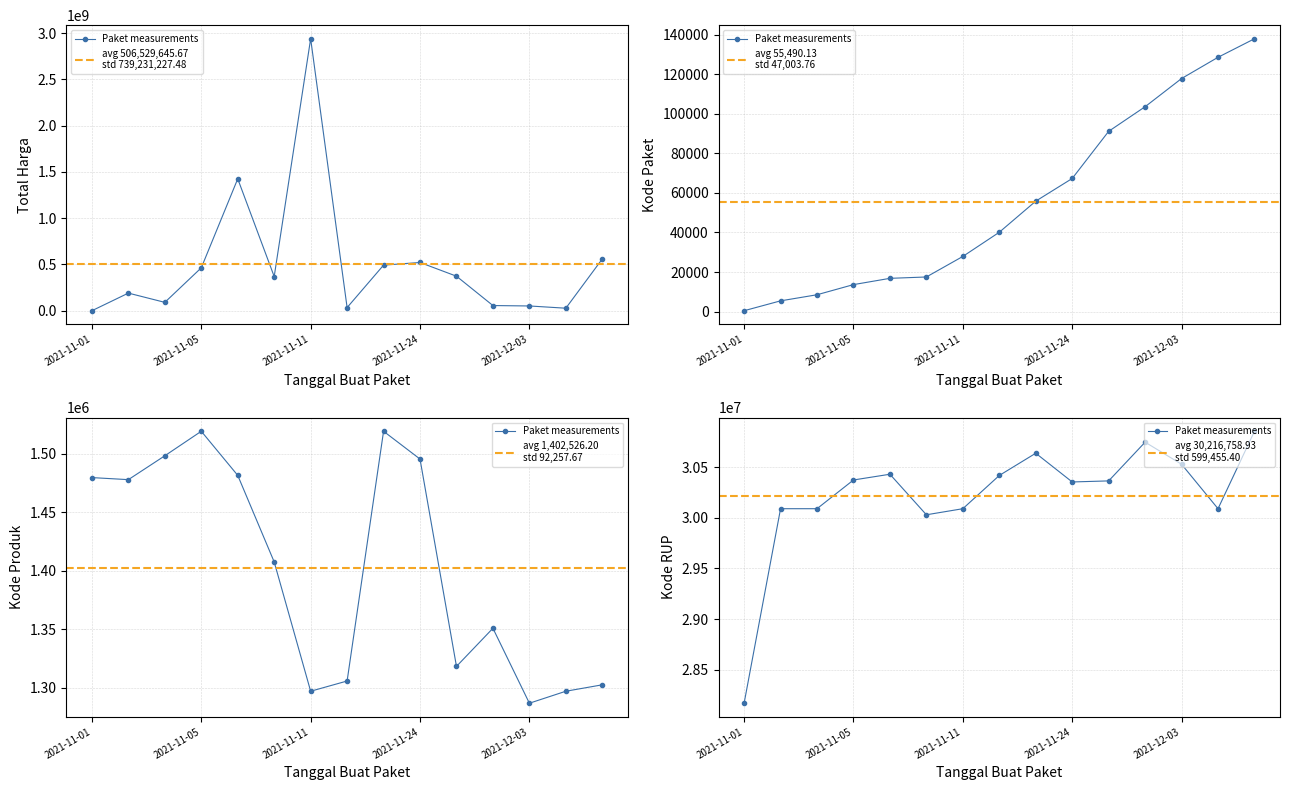

How many data points in Kode RUP are less than 30363247?

7